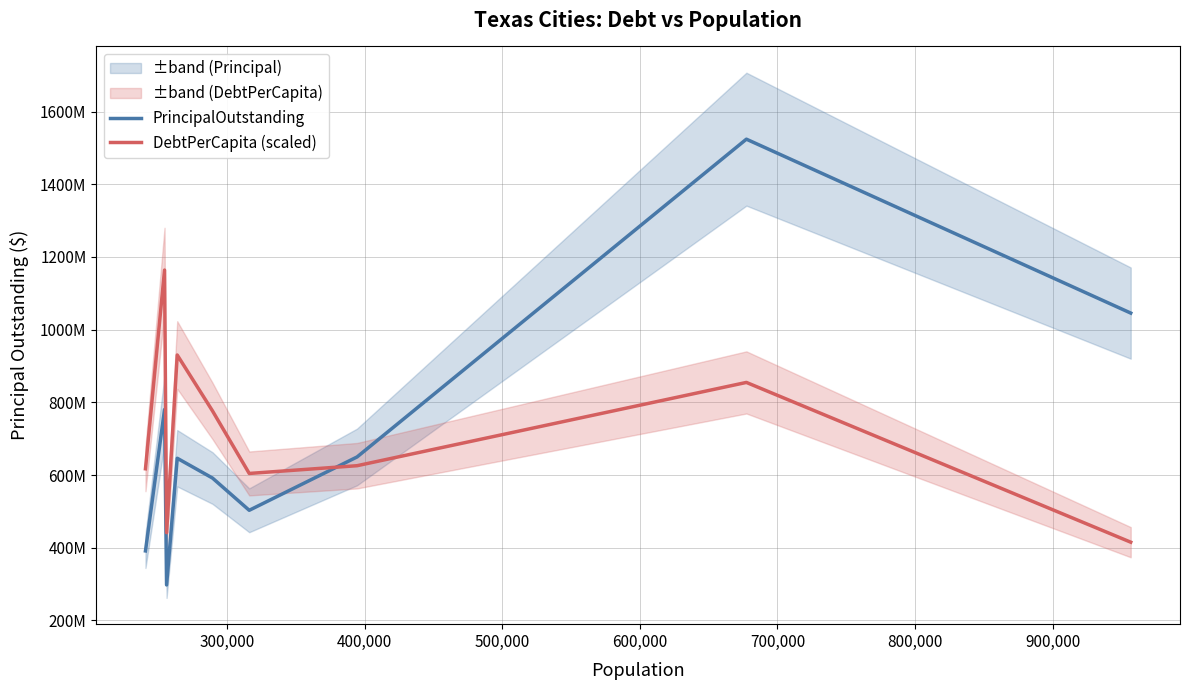

What is the maximum value for DebtPerCapita (scaled)?

1163985813.5